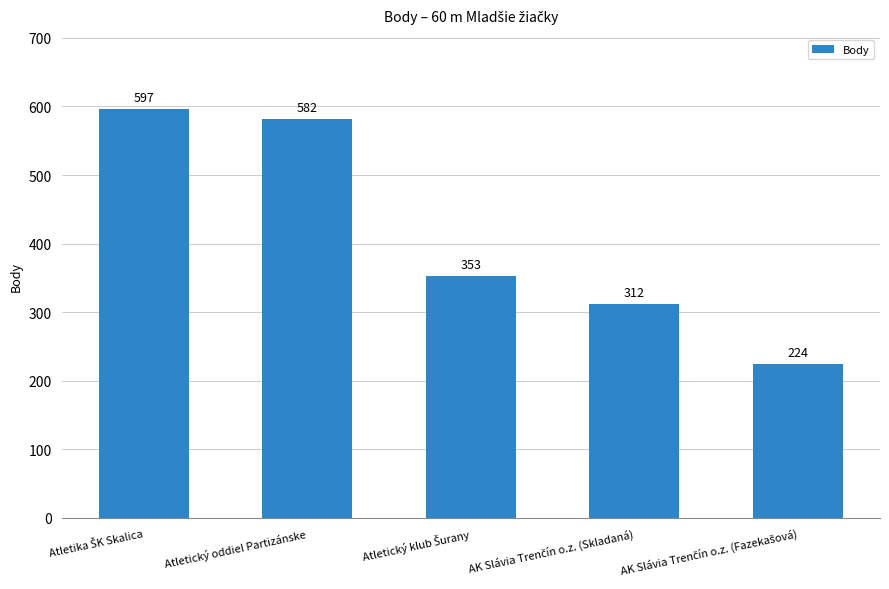

Reading left to right, list all the values displayed in this chart.

597	582	353	312	224